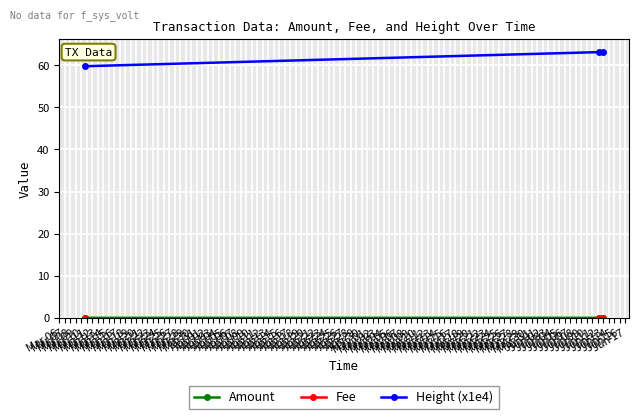

Which series has the largest range (max minus min)?

Height (x1e4)